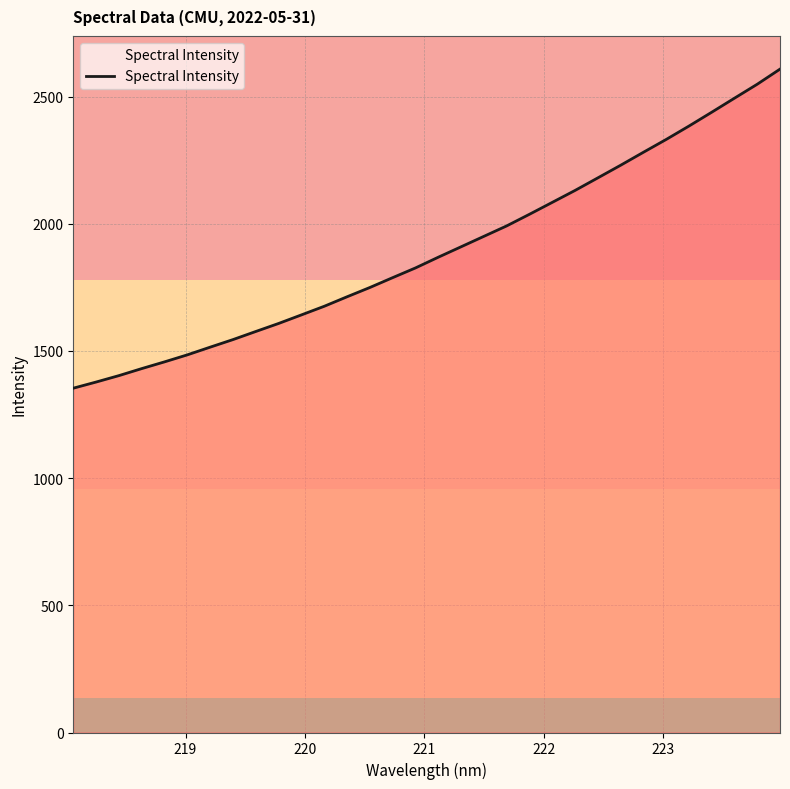

What is the minimum value shown in the chart?

1353.7